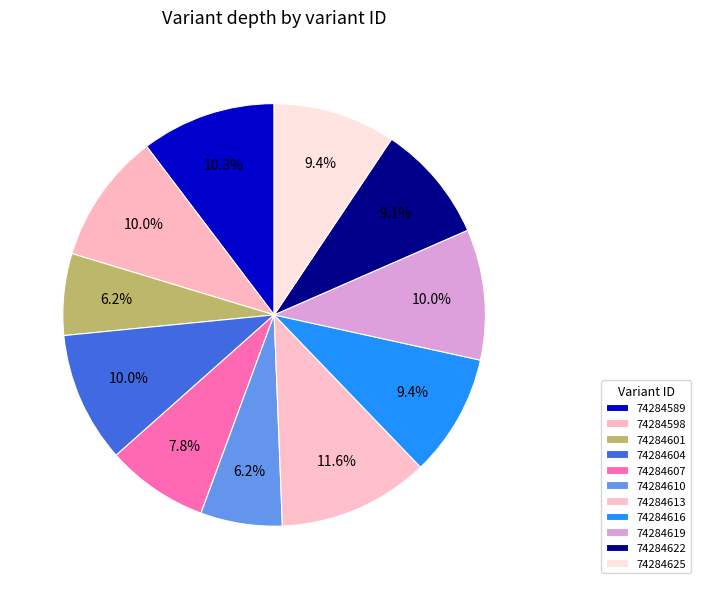

What is the smallest slice in the pie chart?

74284601